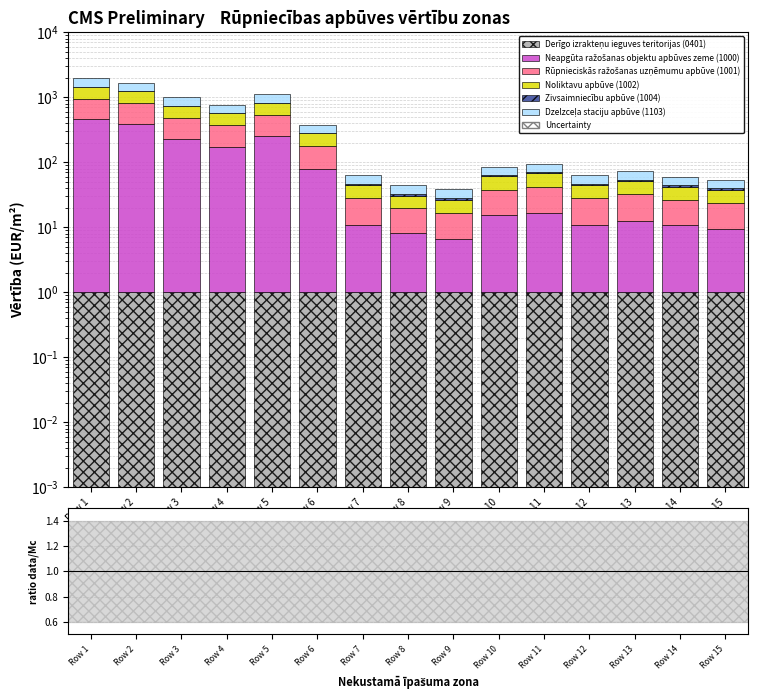

Is the value of Dzelzceļa staciju apbūve (1103) at Row 5 greater than the value of Rūpnieciskās ražošanas uzņēmumu apbūve (1001) at Row 3?

Yes